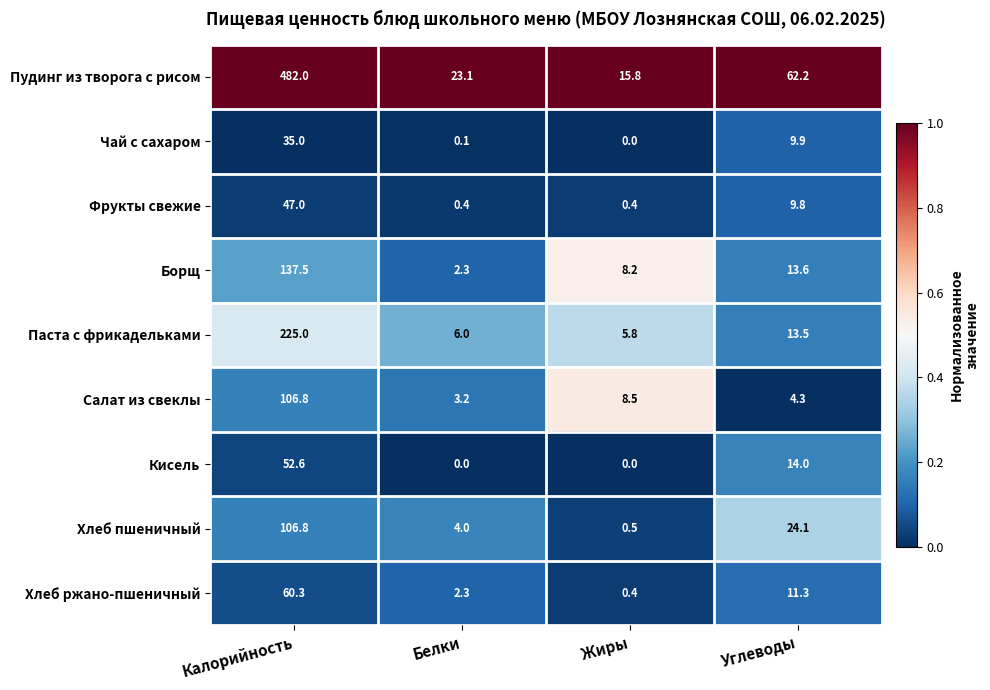

The value of Паста с фрикадельками at Углеводы is 13.5. True or false?

True